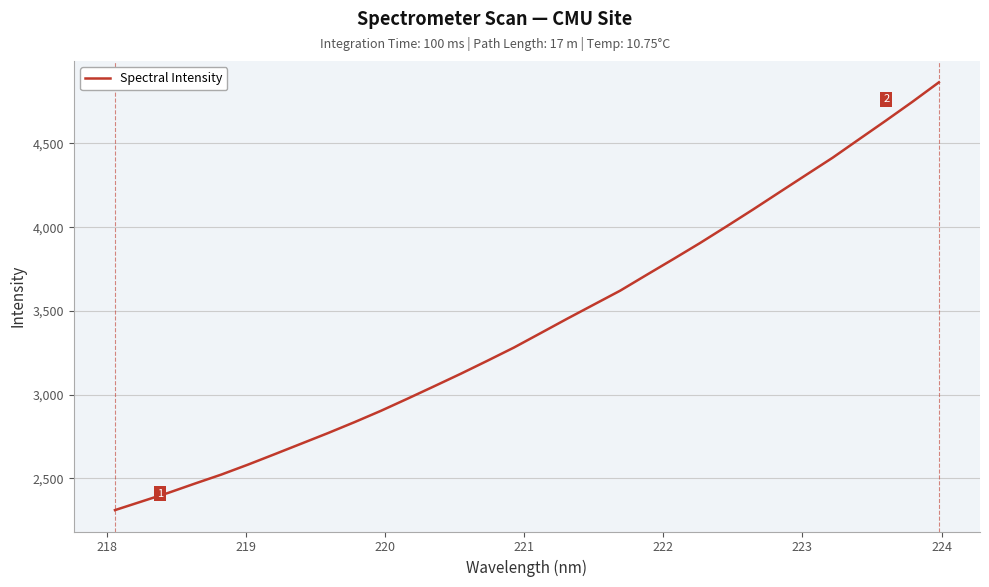

Count the number of values greater than 3366.

16